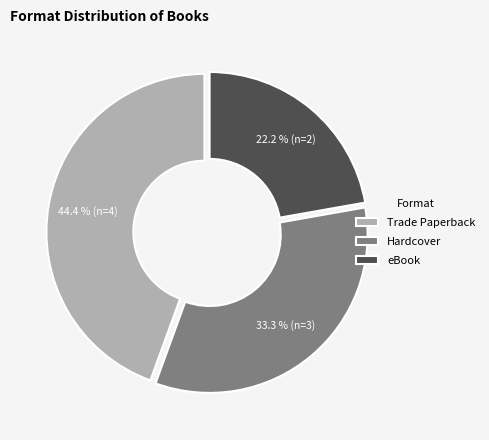

Do Trade Paperback and eBook together represent more than half of the pie?

Yes